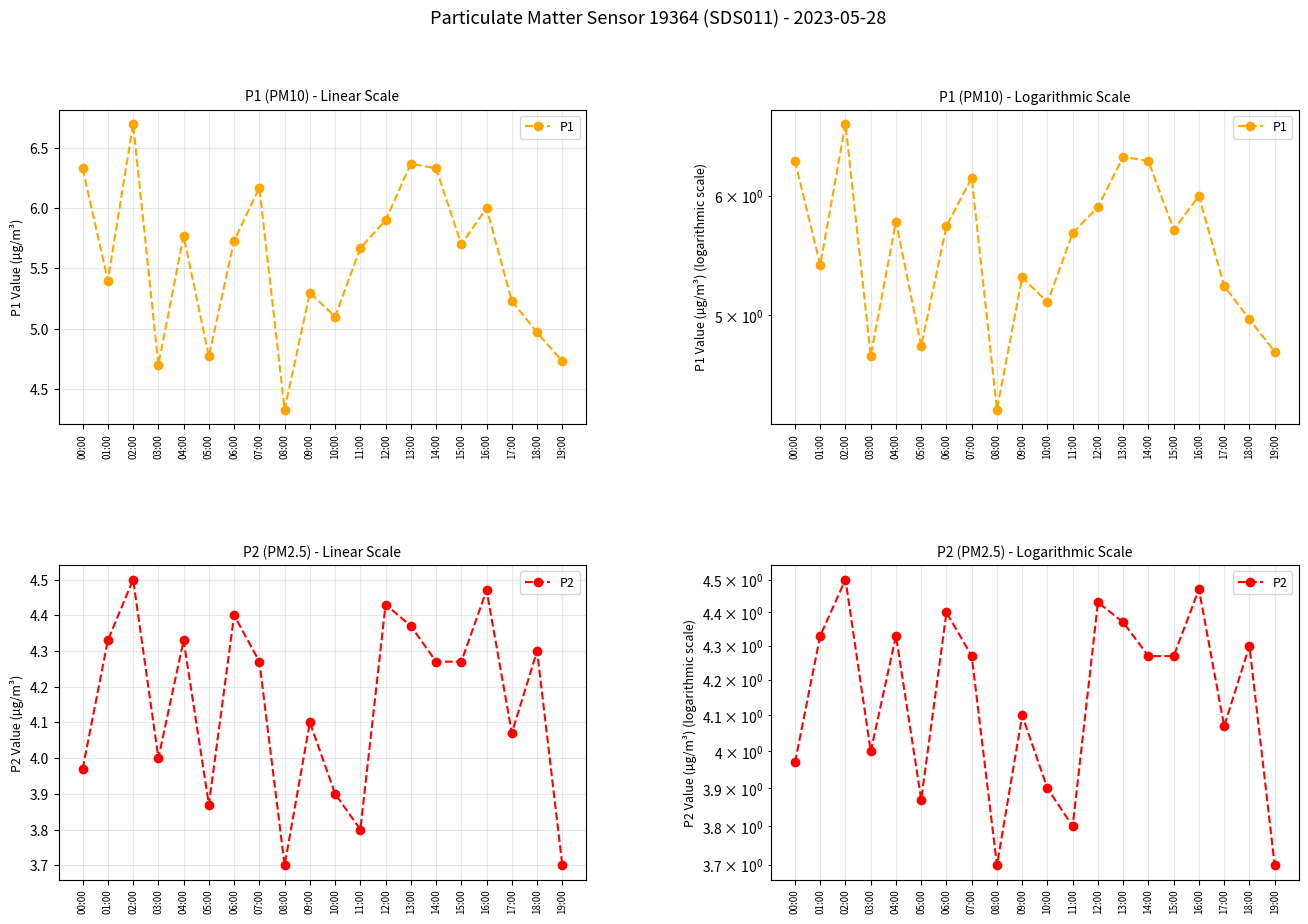

What is the minimum value for P1?

4.3